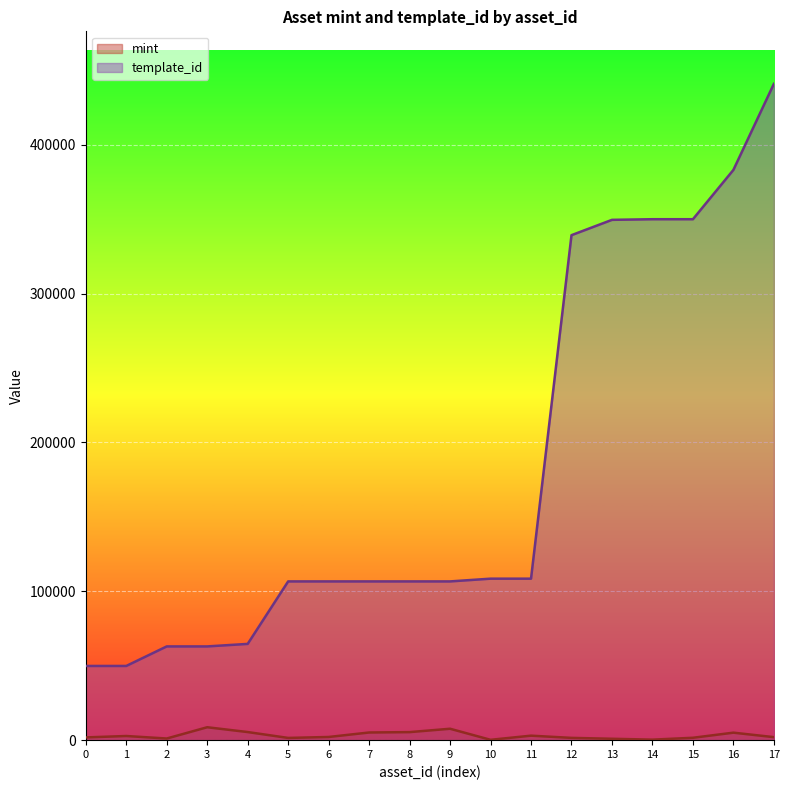

True or false: template_id and mint cross at least once.

False